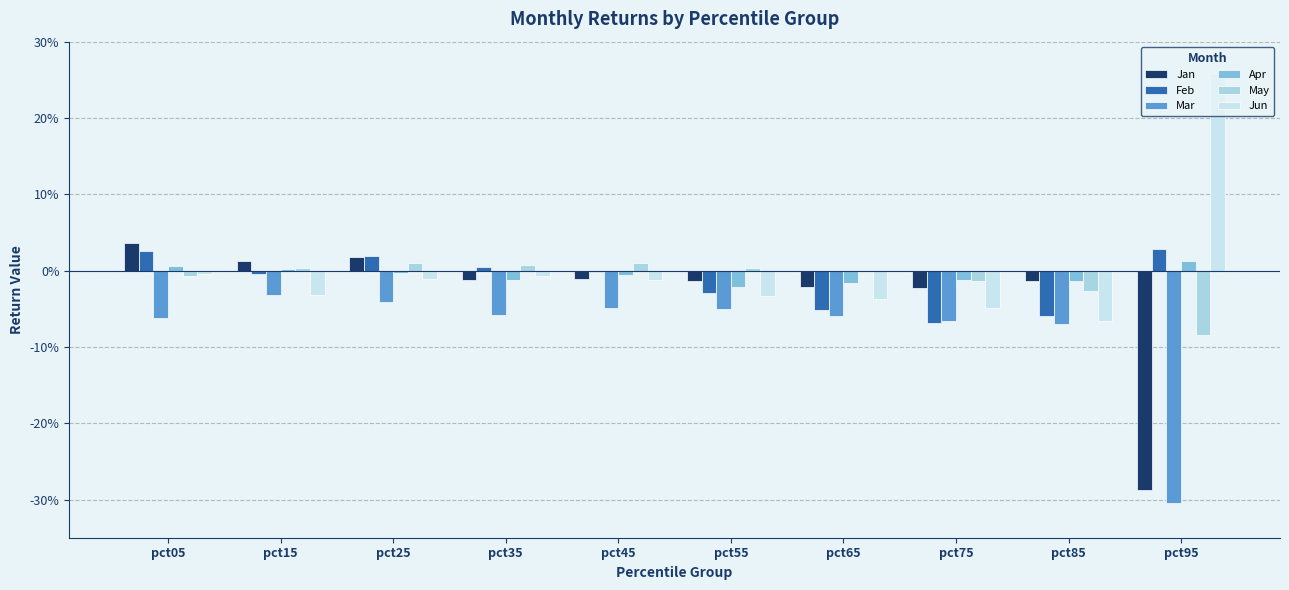

How many values in the May series are below 0?

5